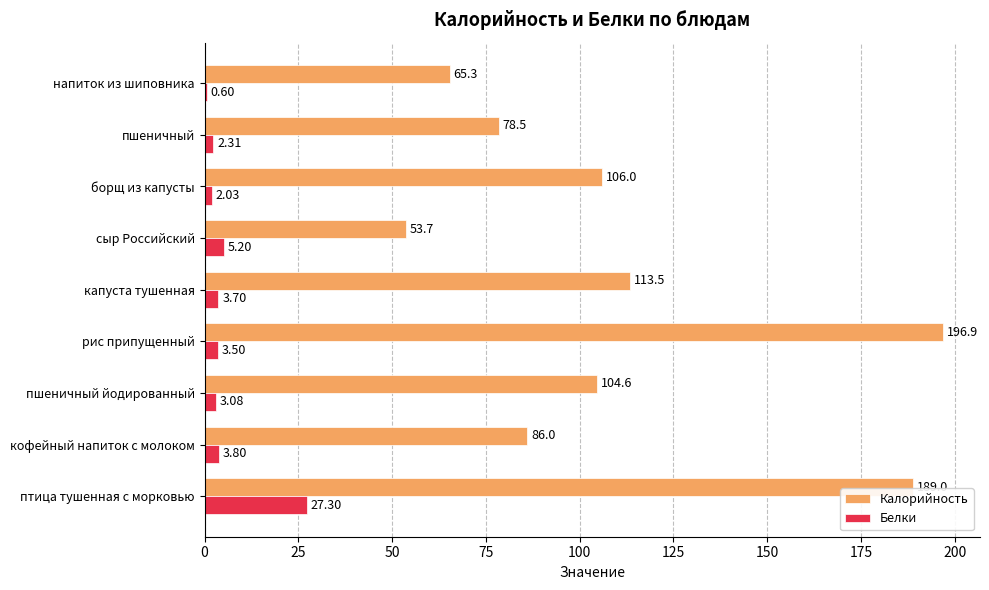

What is the total value across all series at напиток из шиповника?

65.9